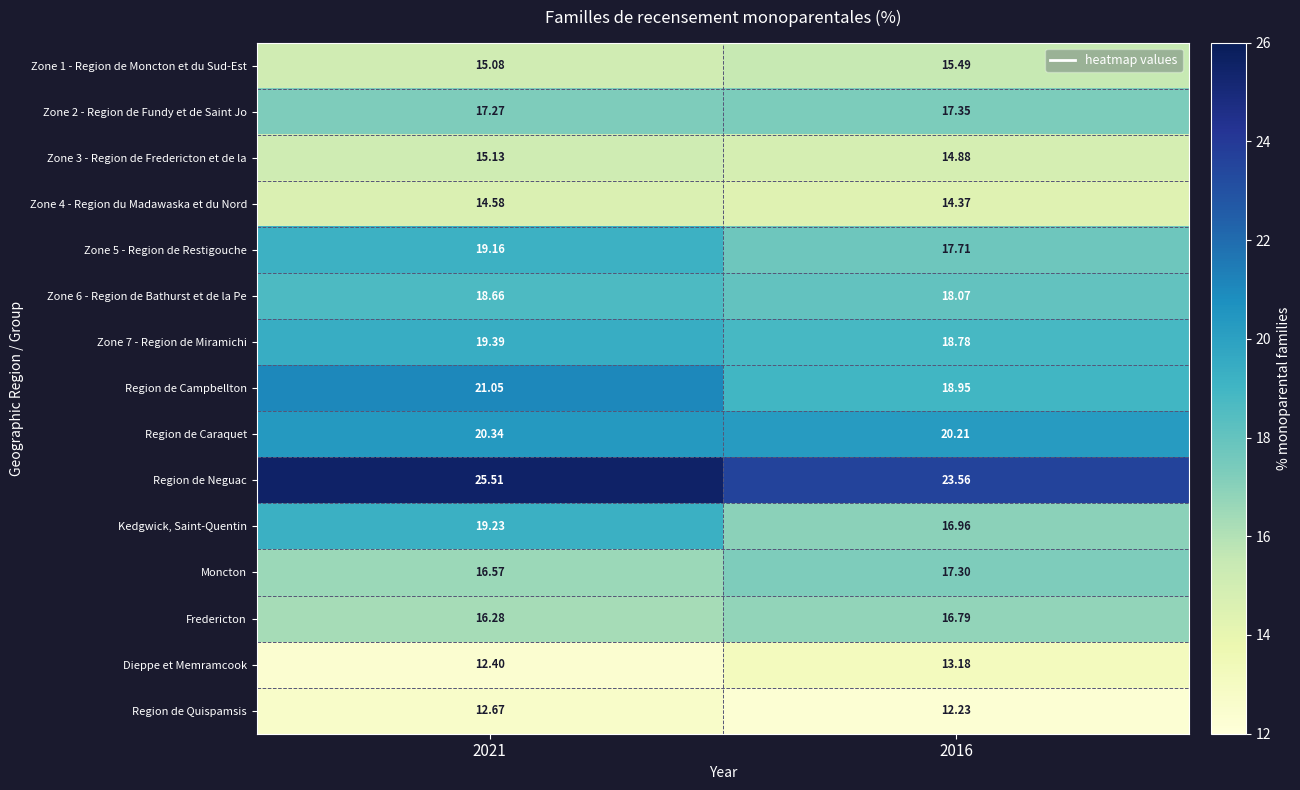

Which series has the largest range (max minus min)?

Kedgwick, Saint-Quentin